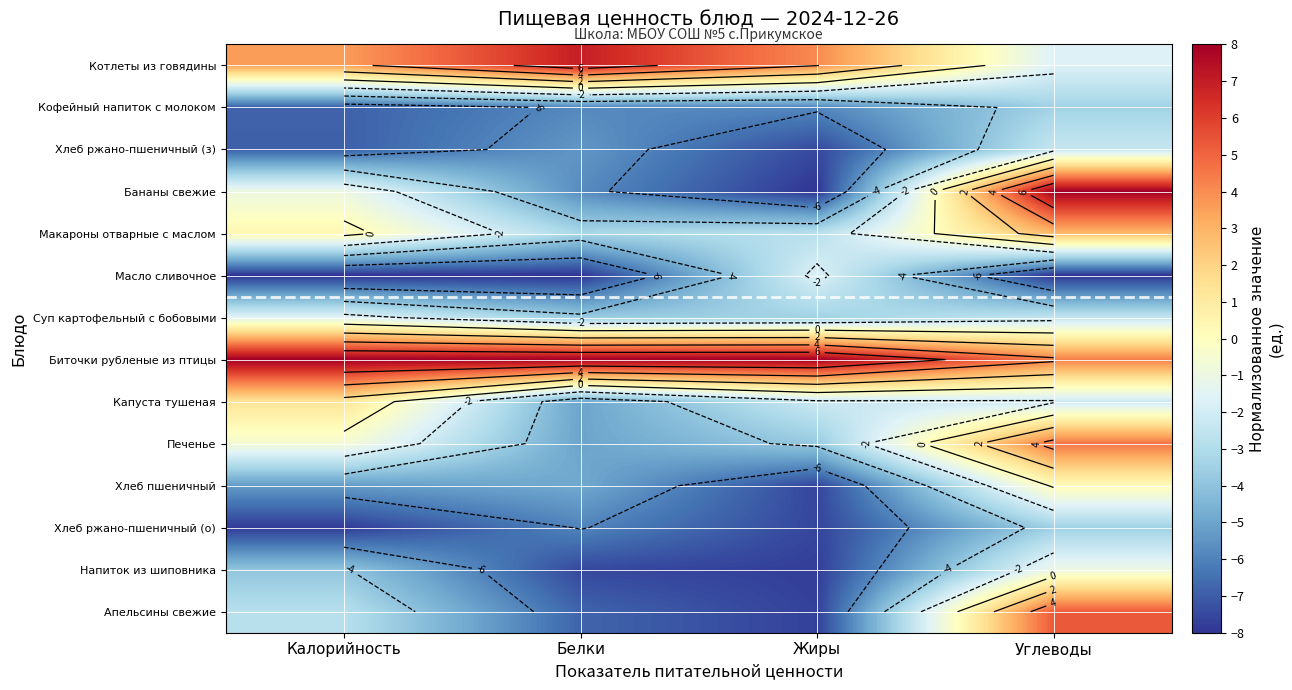

True or false: Бананы свежие has a value of -1.3 at Калорийность.

False